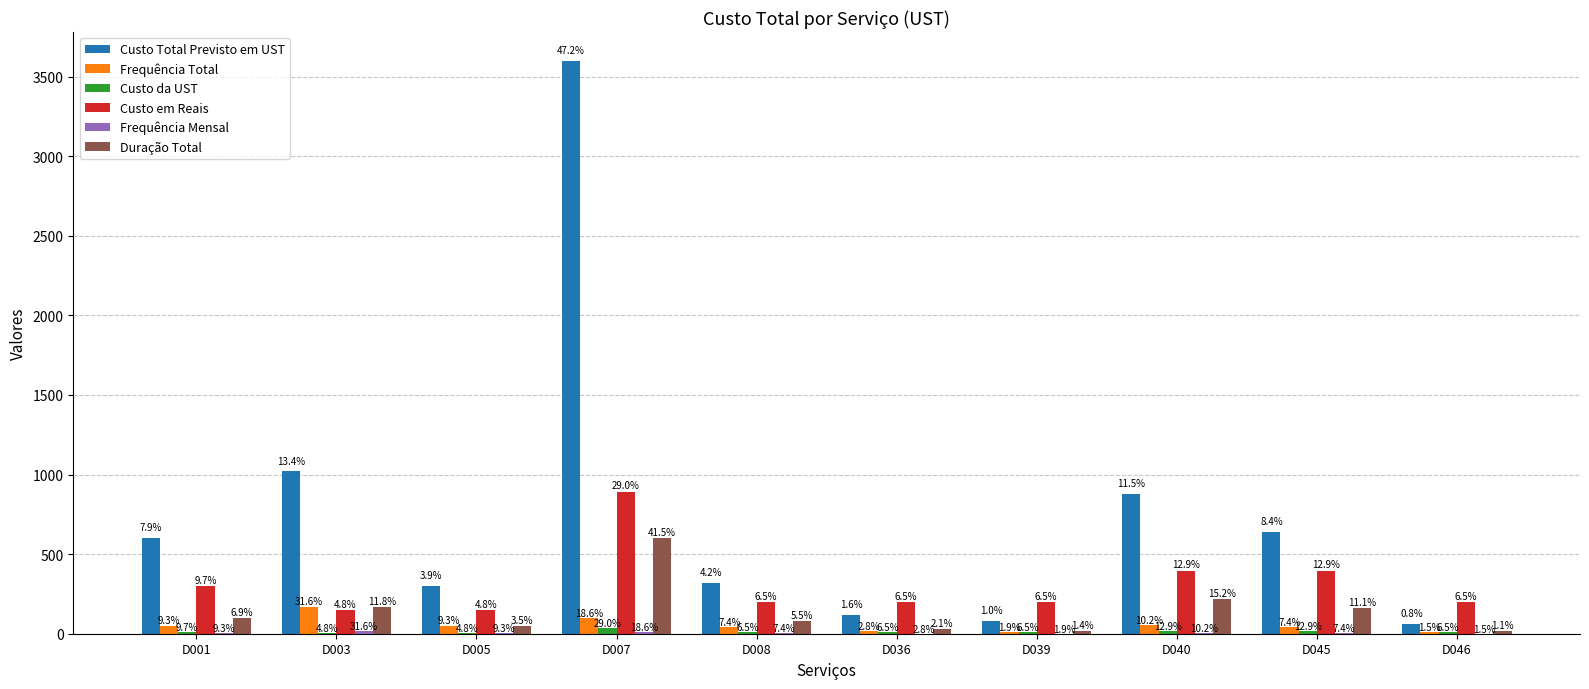

What is the spread (max minus min) of values at D008?

316.7